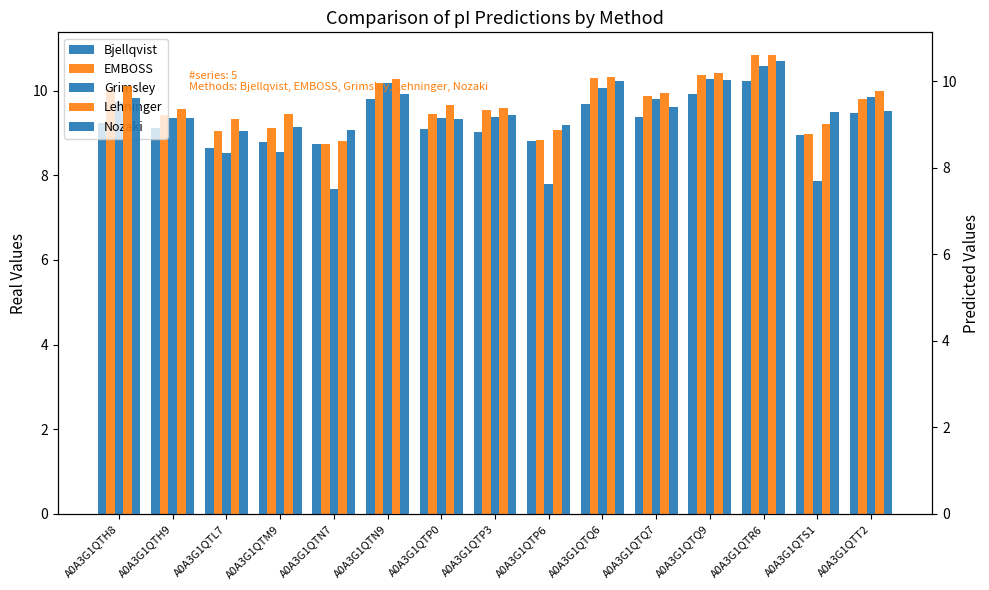

List the series in order of their peak value, lowest first.

Bjellqvist, Nozaki, Grimsley, Lehninger, EMBOSS